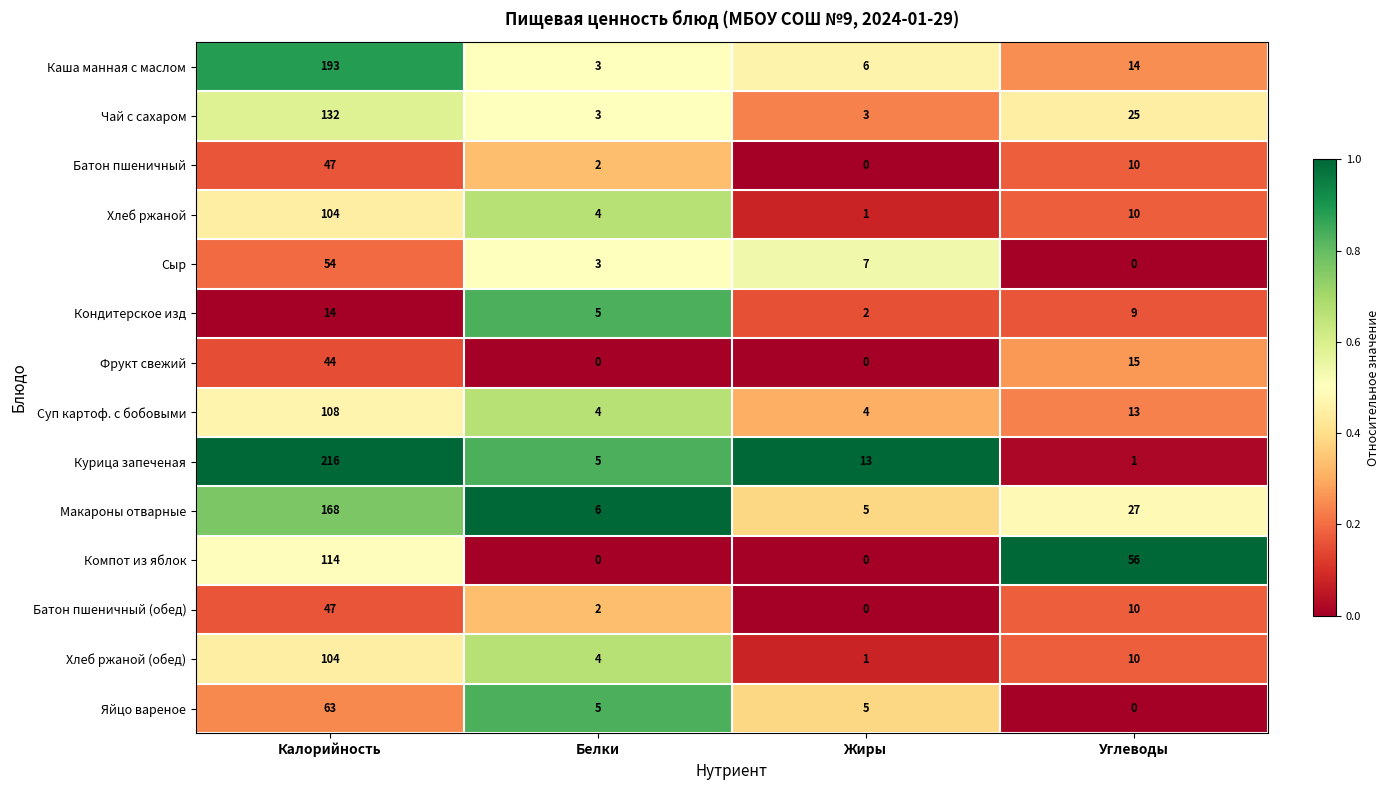

The value of Фрукт свежий at Калорийность is 72. True or false?

False